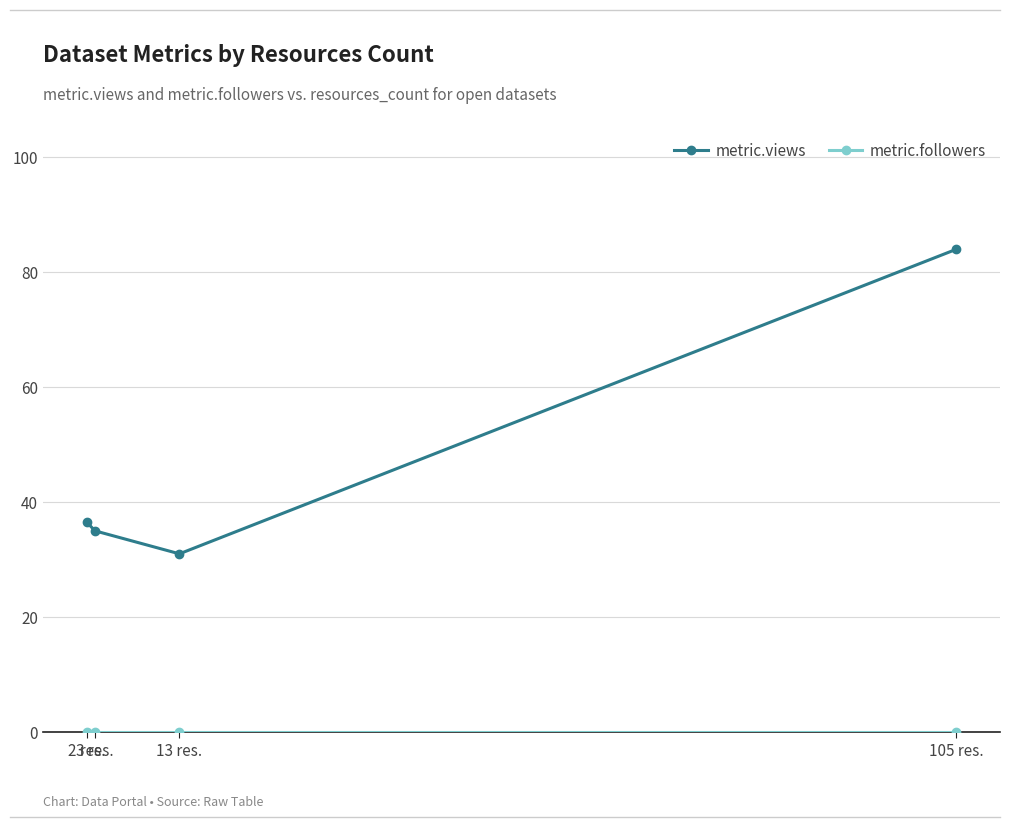

What is the value of the metric.views point at the 1st from the left?

36.6